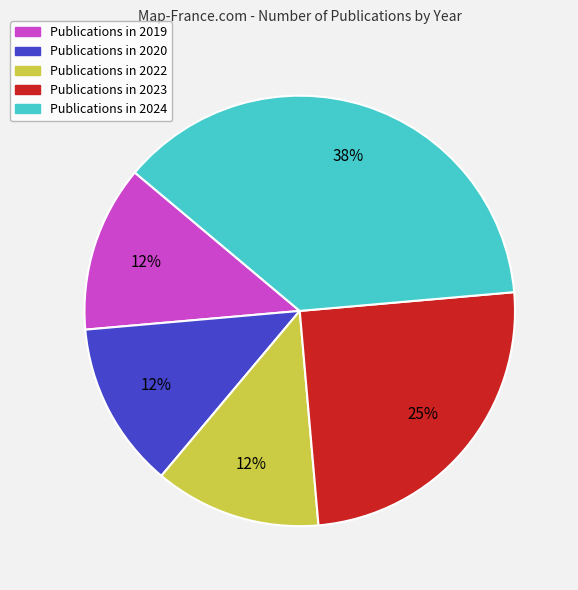

Is there a majority slice in this chart?

No